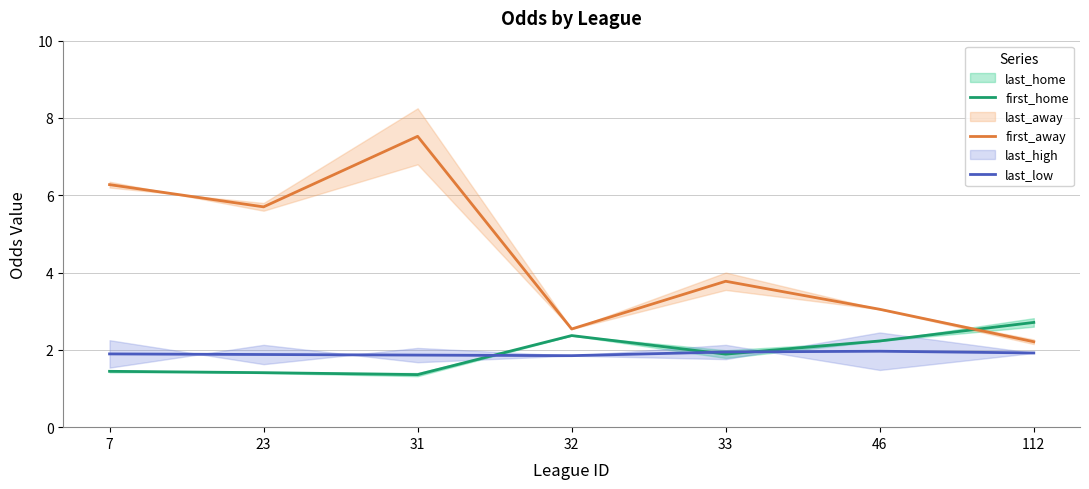

Where is the first local minimum for last_low?

32